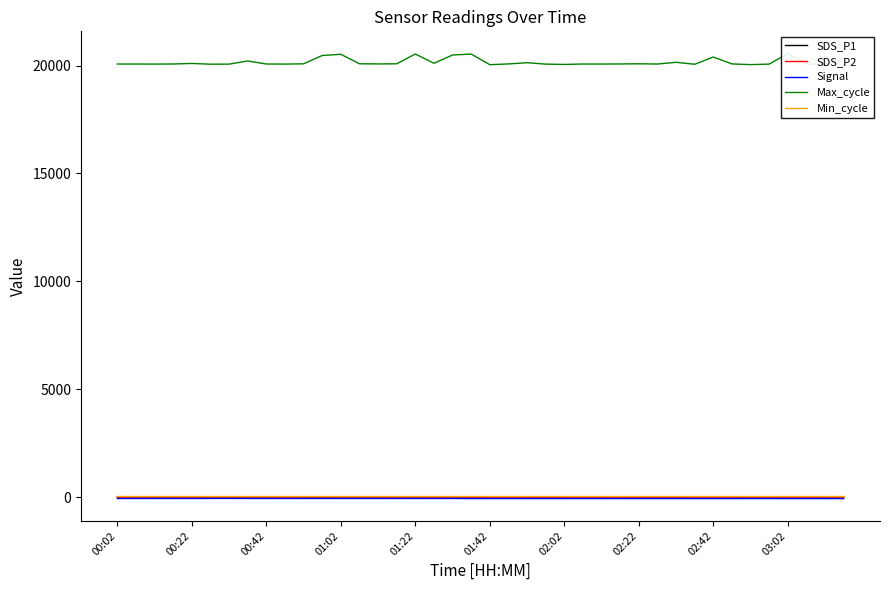

What is the spread (max minus min) of values at 03:02?

20135.0